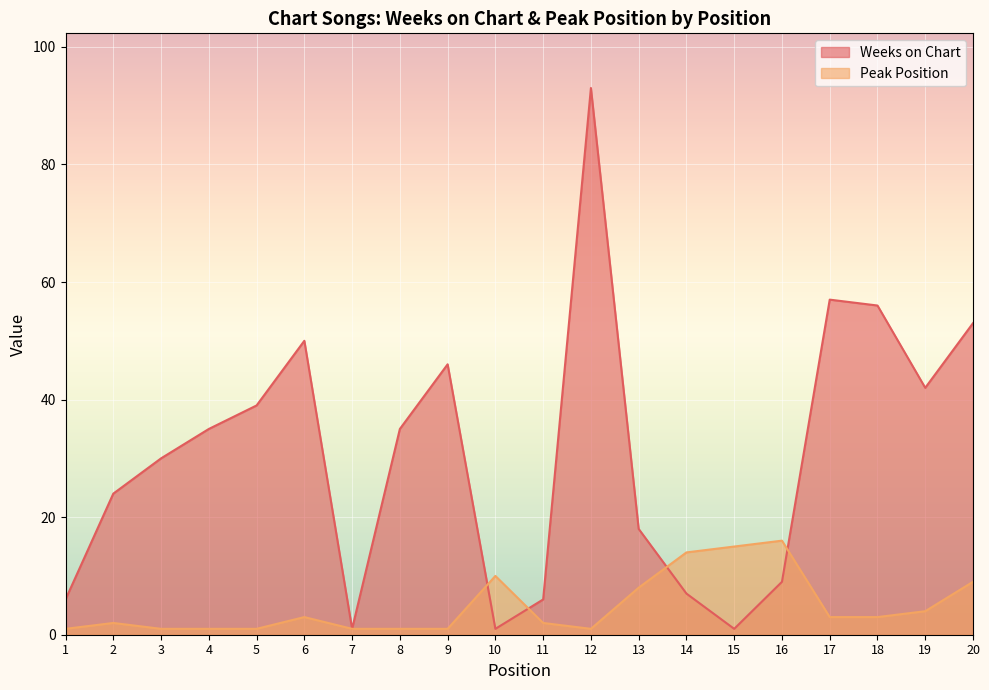

Reading left to right, list all the values displayed in this chart.

Weeks on Chart: 1=6	2=24	3=30	4=35	5=39	6=50	7=1	8=35	9=46	10=1	11=6	12=93	13=18	14=7	15=1	16=9	17=57	18=56	19=42	20=53
Peak Position: 1=1	2=2	3=1	4=1	5=1	6=3	7=1	8=1	9=1	10=10	11=2	12=1	13=8	14=14	15=15	16=16	17=3	18=3	19=4	20=9